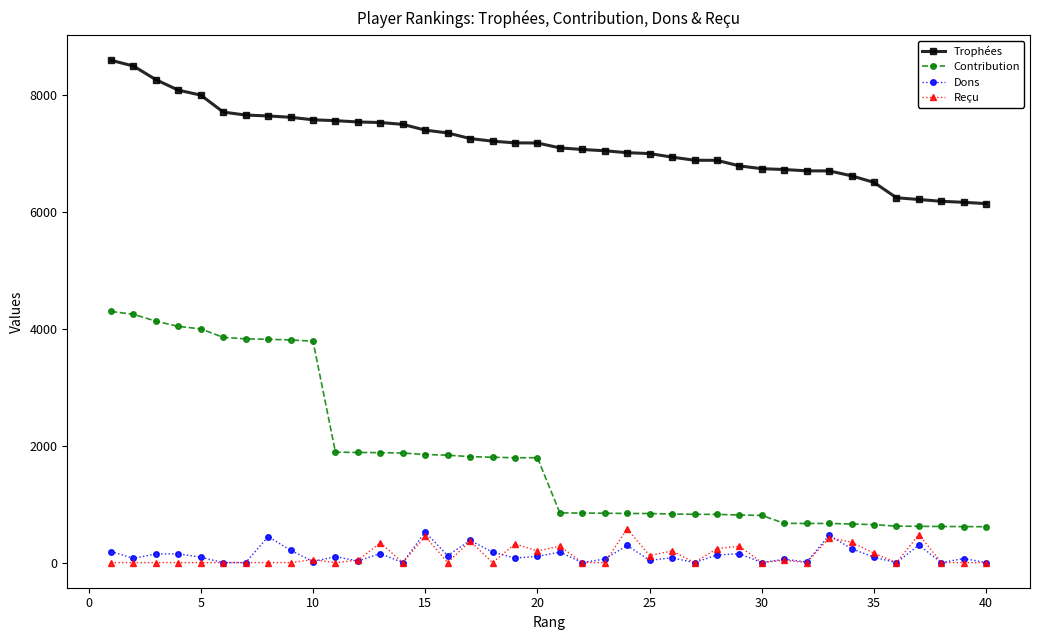

Which series has the widest spread of values?

Contribution